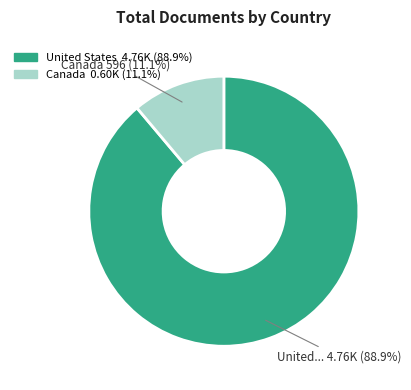

How many segments does this pie chart have?

2